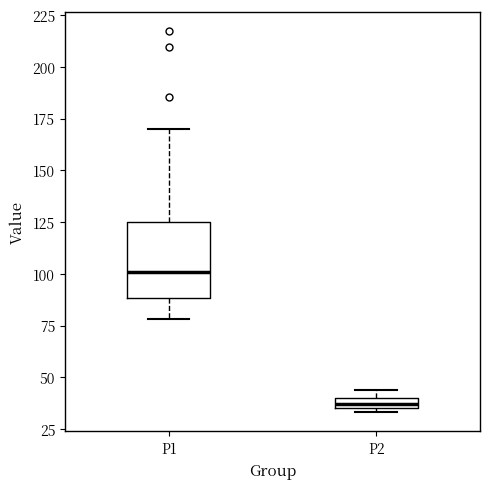

Where is the upper edge of the box for P2 on the y-axis? The values are not printed on the chart, so give them approximately, as read against the axis.

40